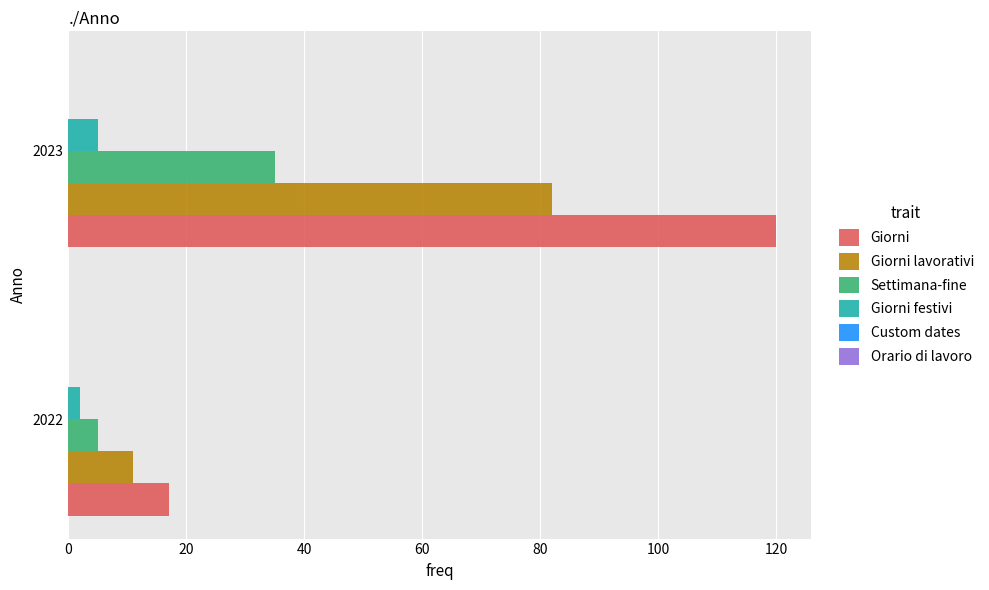

Which series changed the most between 2022 and 2023?

Giorni